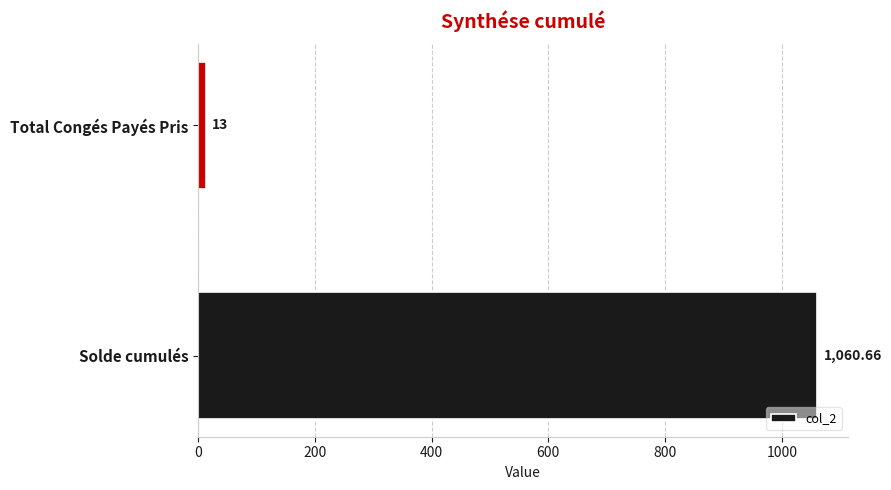

List the labels in order of value, smallest first.

Total Congés Payés Pris, Solde cumulés